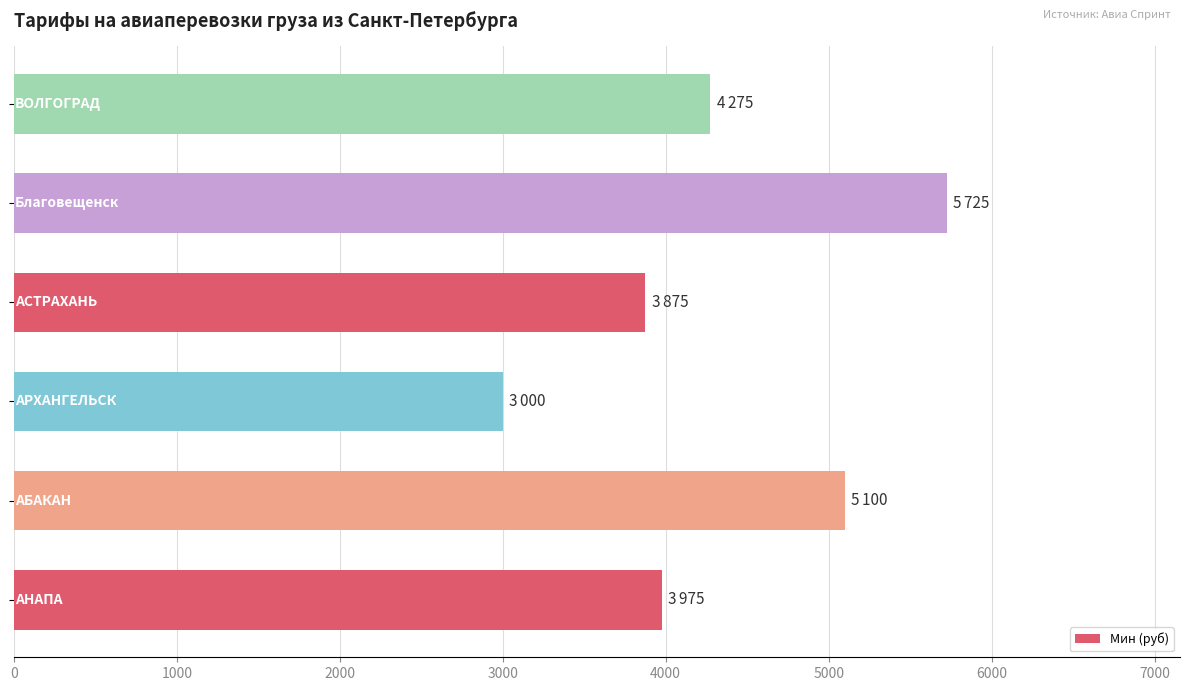

Does the chart contain stacked bars?

No